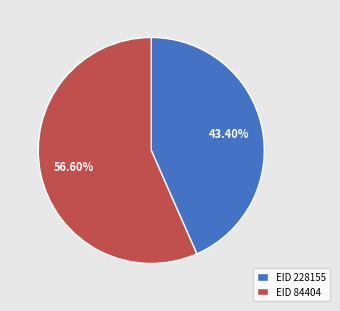

Rank the categories by value from lowest to highest.

EID 228155, EID 84404